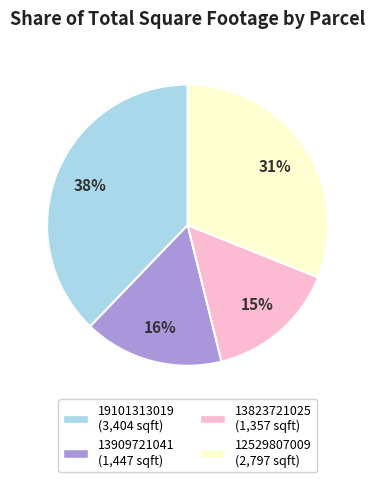

How many segments does this pie chart have?

4